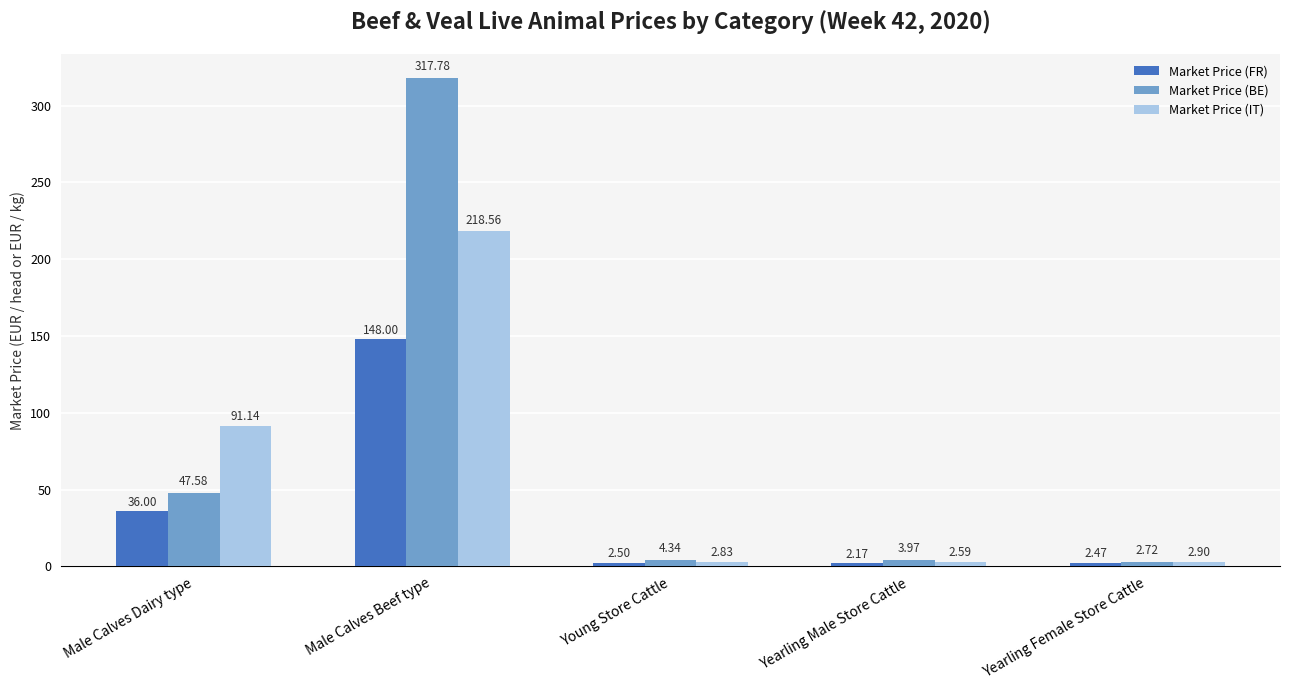

What is the difference between the maximum and minimum values in the Market Price (FR) series?

145.8